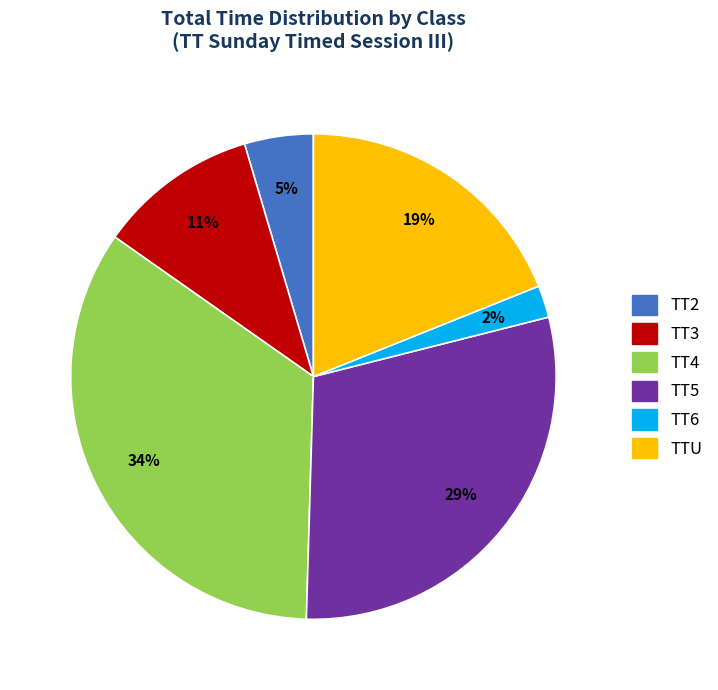

Does any single category account for the majority?

No